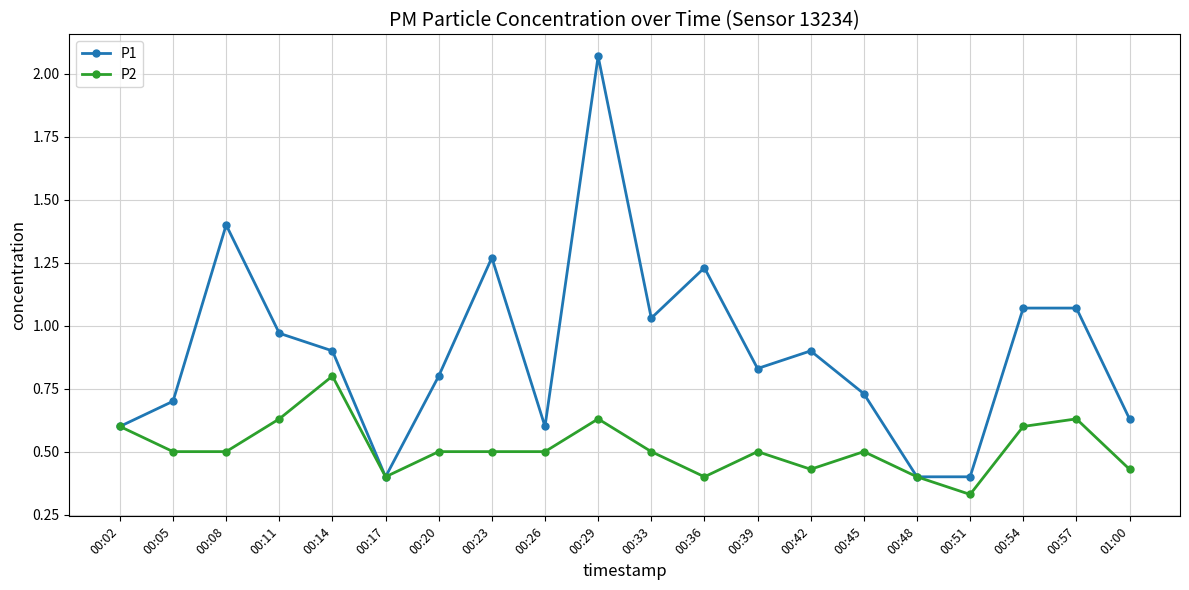

At which category does P1 reach its first local peak?

00:08